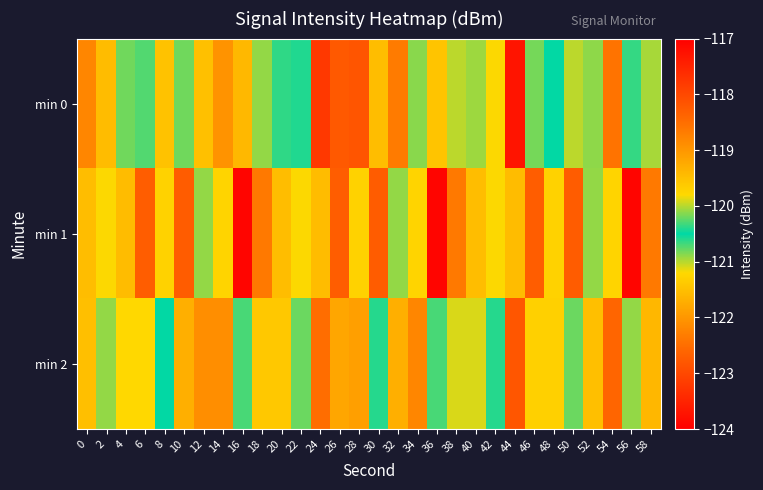

Reading left to right, transcribe all the data shown in this chart.

min 0: 0=-118.8	2=-119.5	4=-120.8	6=-120.7	8=-119.5	10=-120.2	12=-121.5	14=-119.0	16=-121.6	18=-120.1	20=-120.4	22=-120.4	24=-123.2	26=-118.2	28=-122.8	30=-121.5	32=-118.7	34=-120.1	36=-119.5	38=-121.0	40=-120.9	42=-119.8	44=-123.7	46=-120.8	48=-120.5	50=-120.0	52=-120.9	54=-122.4	56=-120.4	58=-121.0
min 1: 0=-121.5	2=-119.8	4=-121.5	6=-122.7	8=-121.3	10=-122.7	12=-120.9	14=-121.2	16=-117.1	18=-122.4	20=-121.5	22=-119.8	24=-121.5	26=-122.7	28=-121.3	30=-122.7	32=-120.9	34=-121.2	36=-117.1	38=-122.4	40=-121.5	42=-119.8	44=-121.5	46=-122.7	48=-121.3	50=-122.7	52=-120.9	54=-121.2	56=-117.1	58=-122.4
min 2: 0=-119.5	2=-120.1	4=-121.2	6=-119.8	8=-120.5	10=-121.7	12=-118.9	14=-122.1	16=-120.3	18=-119.6	20=-121.4	22=-120.8	24=-122.5	26=-119.2	28=-121.9	30=-120.6	32=-119.3	34=-122.2	36=-120.7	38=-121.1	40=-119.9	42=-120.4	44=-122.8	46=-119.7	48=-121.3	50=-120.2	52=-119.5	54=-122.6	56=-120.9	58=-121.6